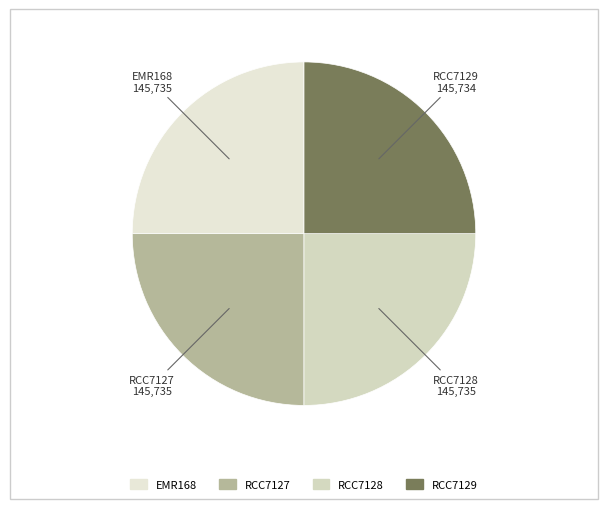

The RCC7129 slice represents 25% of the pie. True or false?

True